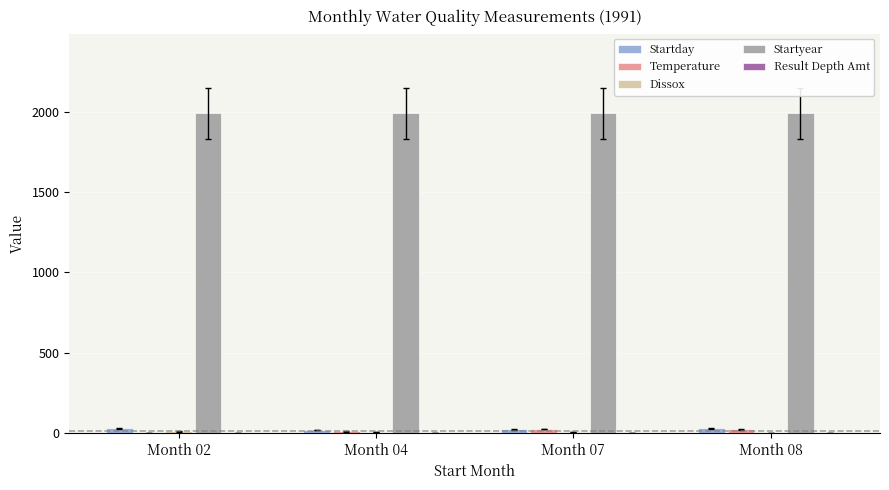

What is the greatest value displayed?

1991.0